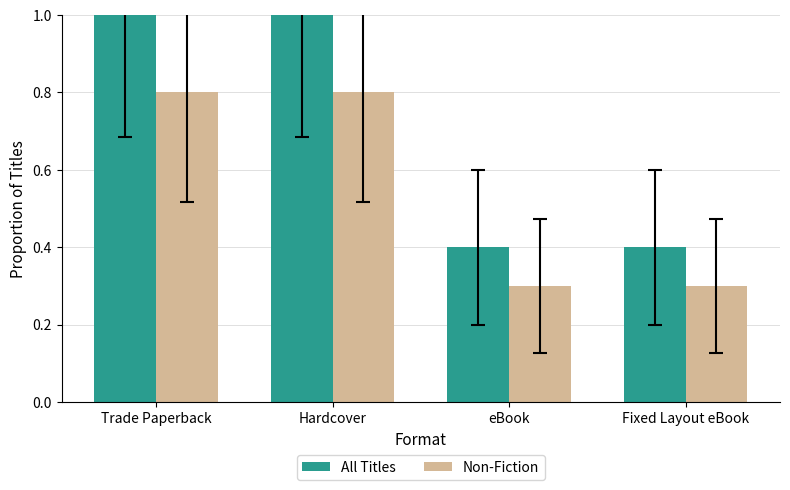

Reading right to left, extract all data points from this chart.

All Titles: 0.4	0.4	1.0	1.0
Non-Fiction: 0.3	0.3	0.8	0.8